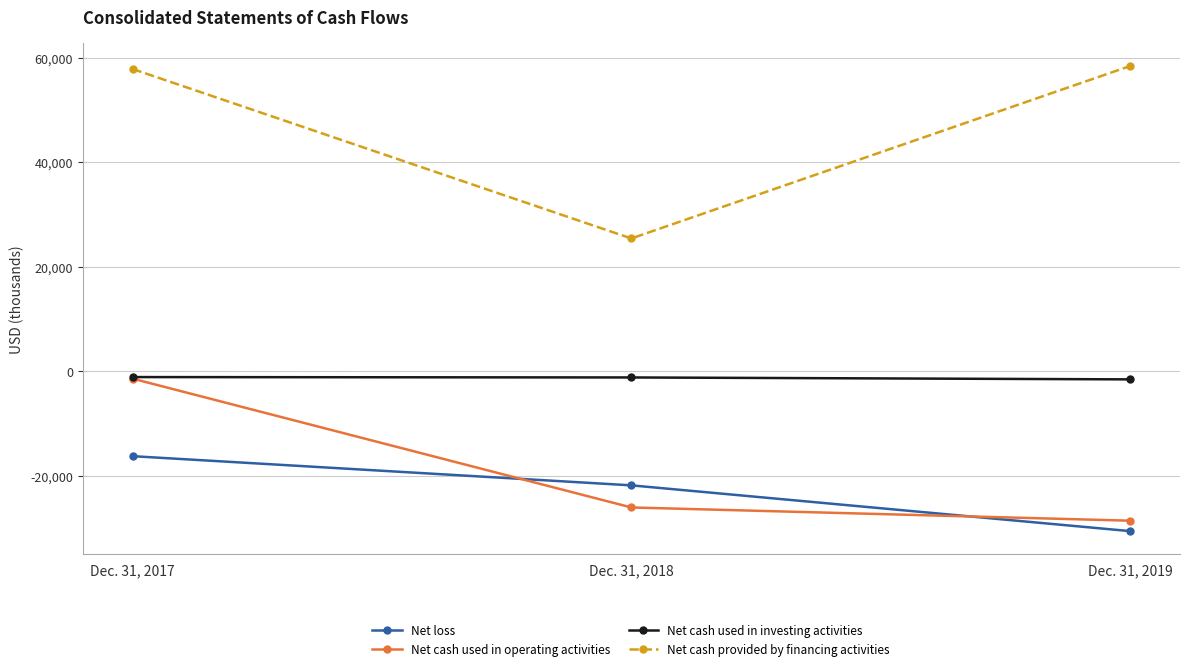

Which series has the widest spread of values?

Net cash provided by financing activities